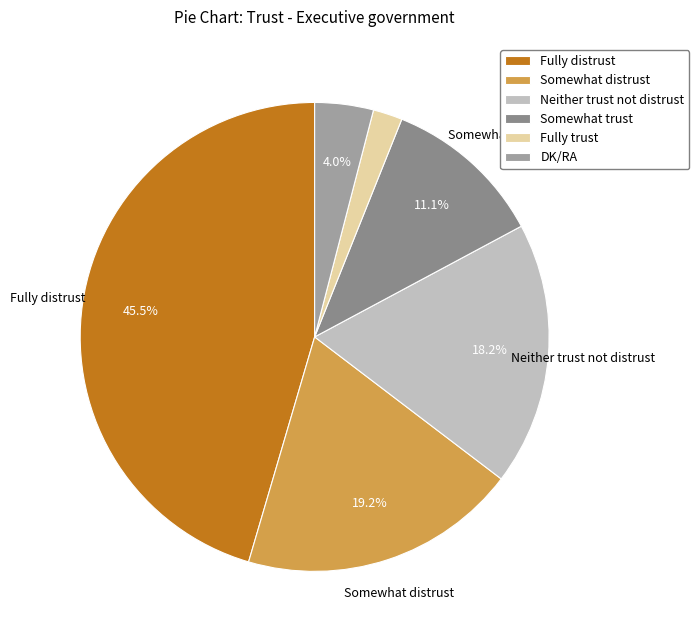

To the nearest percent, what percentage of the pie is Somewhat distrust?

19%